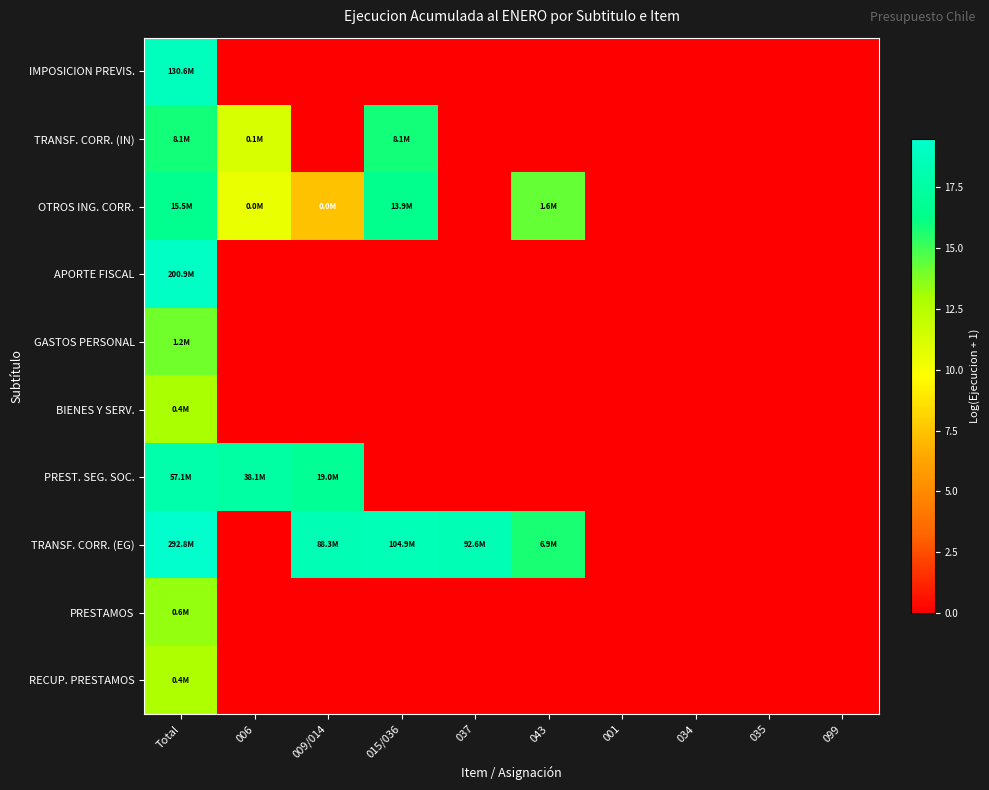

Which has a higher value, 001 or 034?

001